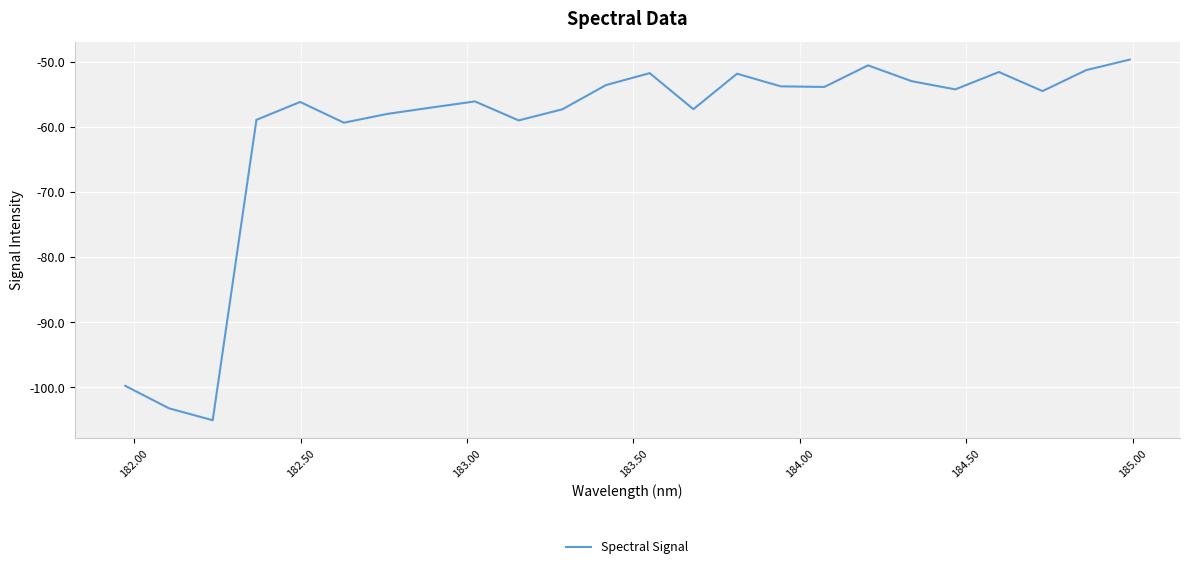

What is the greatest value displayed?

-49.6